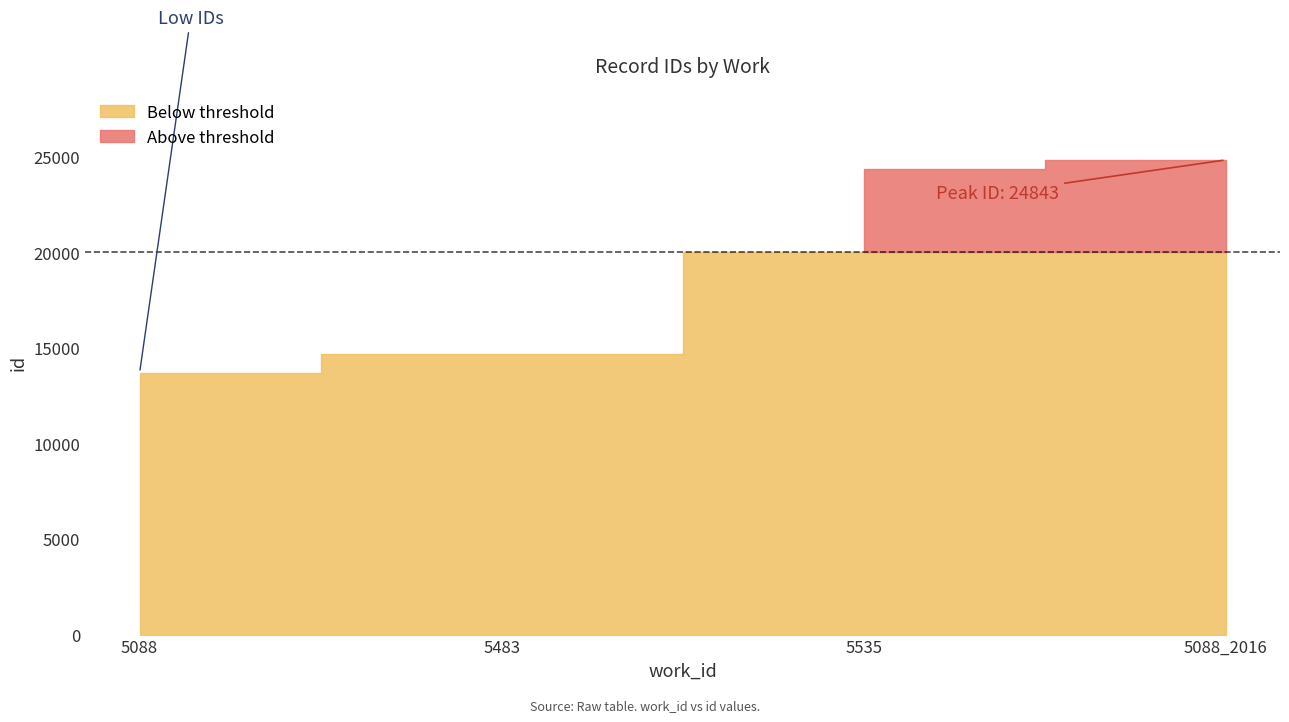

What is the average value?

19399